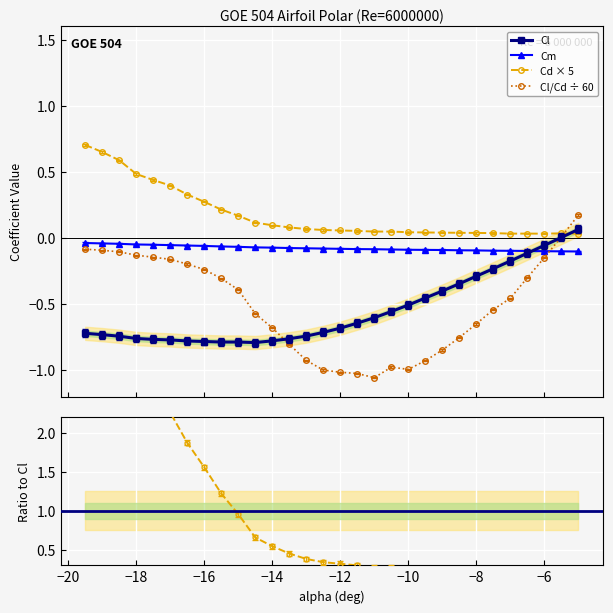

List the series in order of their peak value, highest first.

Cd ratio, Cd × 5, Cl/Cd ÷ 60, Cl, Cm, Cm ratio